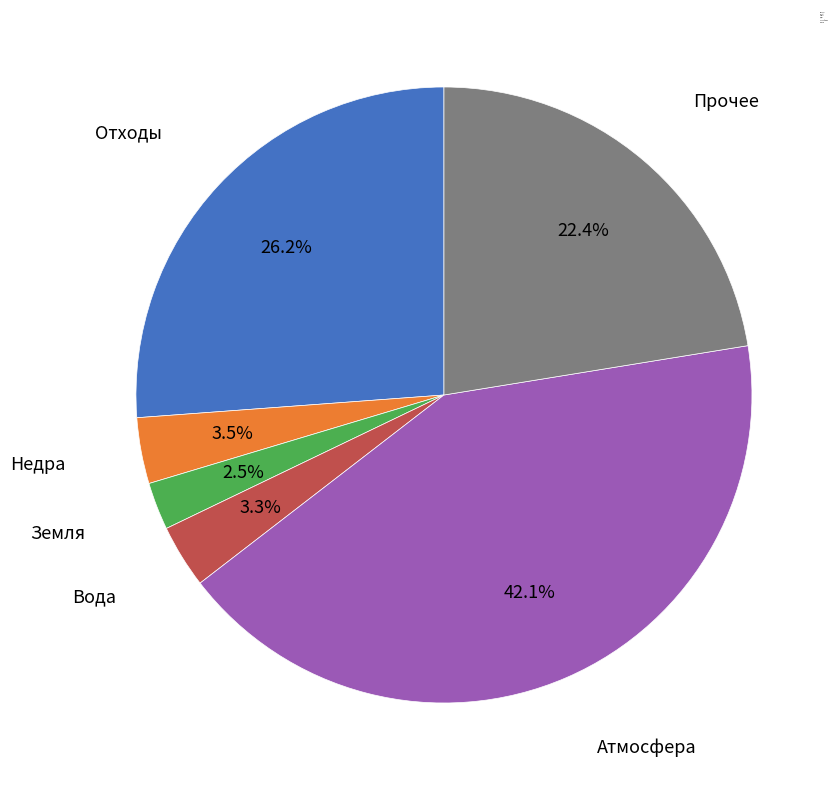

How many slices are in this pie chart?

6